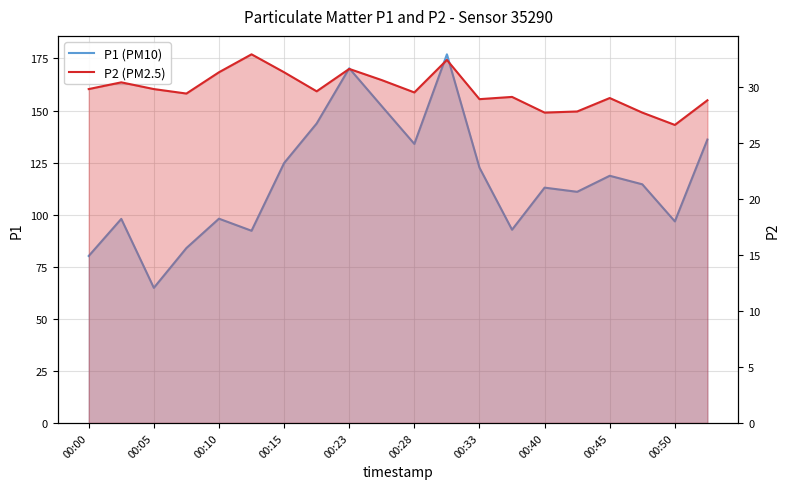

Which series has the largest total across all categories?

P1 (PM10)